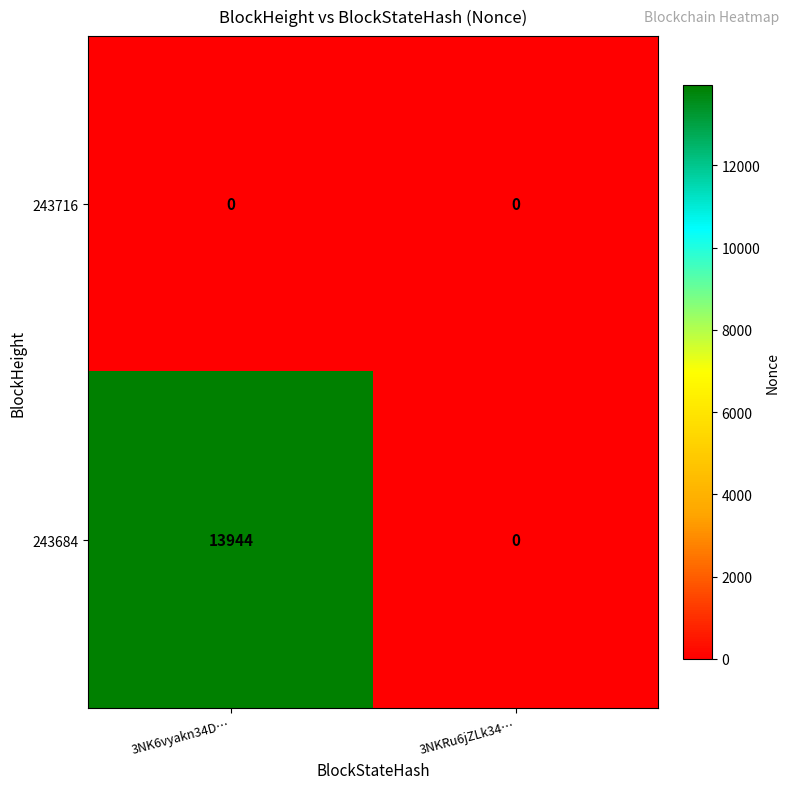

At 3NK6vyakn34D…, list the series in order from smallest to largest.

243716, 243684